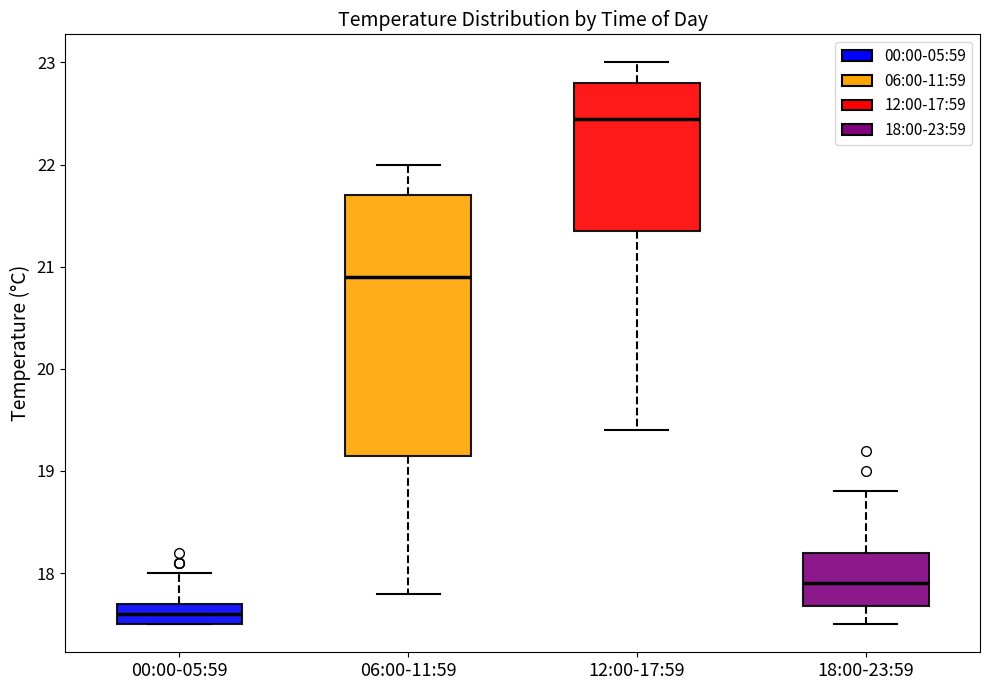

Which box has the lowest median line?

00:00-05:59